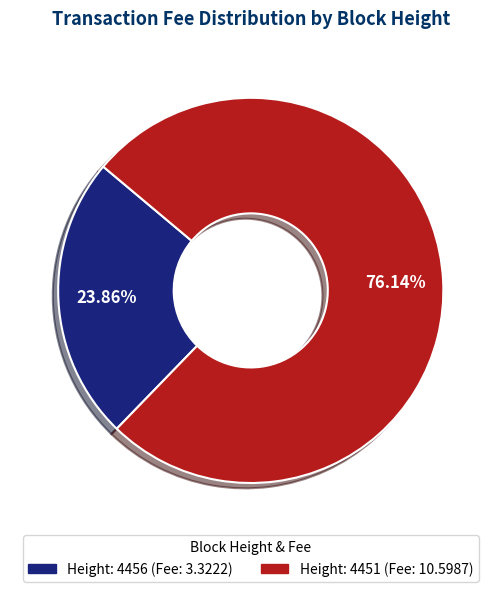

Is there a majority slice in this chart?

Yes